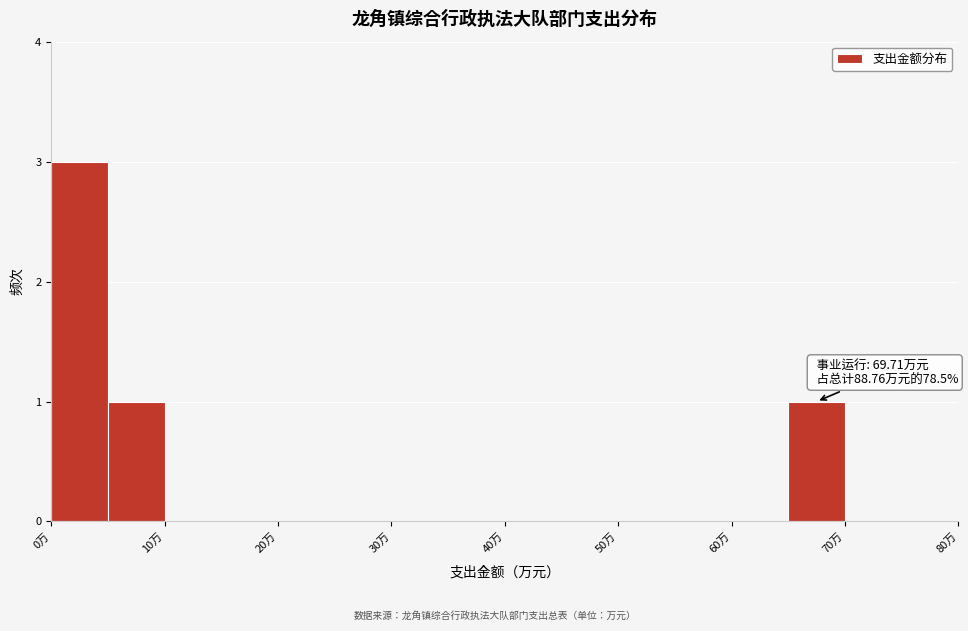

Which range on the x-axis has the tallest bar?

0 to 5